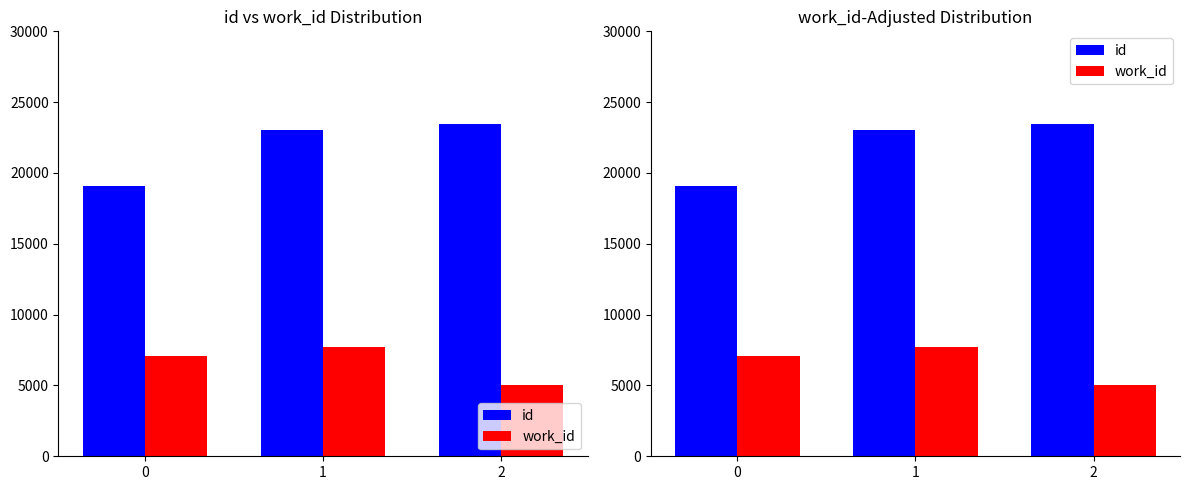

How many work_id values are between 5063 and 7738?

3